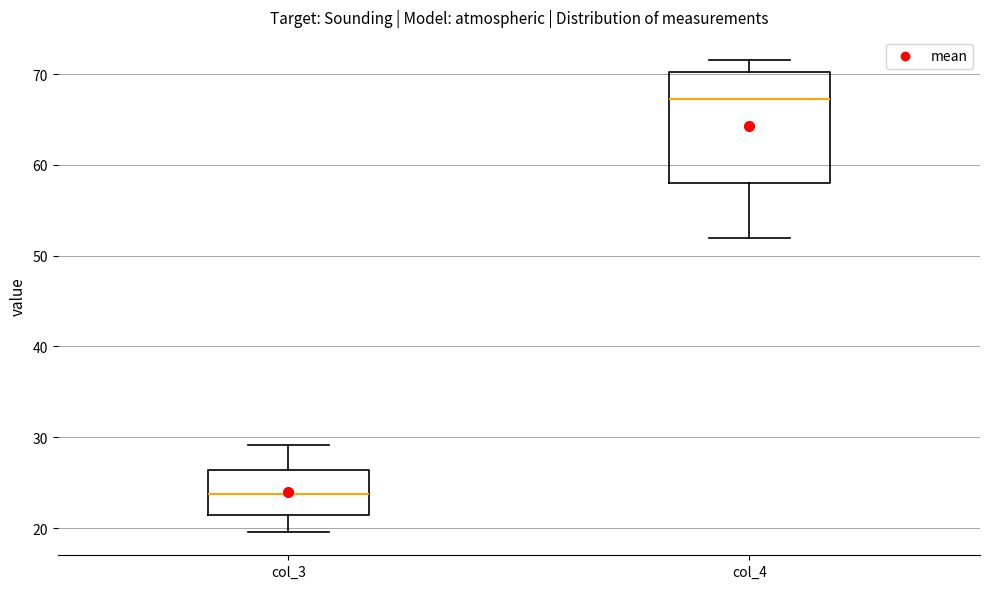

Which box is the tallest, from its lower edge to its upper edge?

col_4